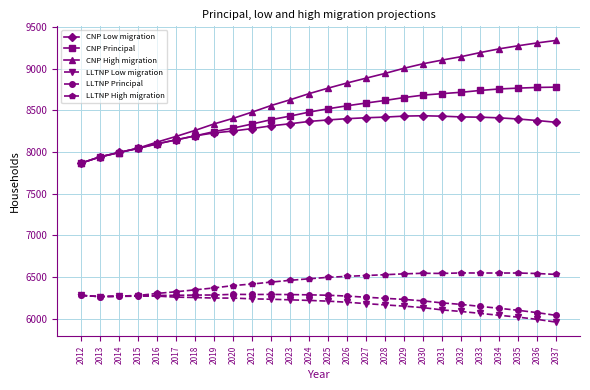

At which category does the chart reach its peak across all series?

2037